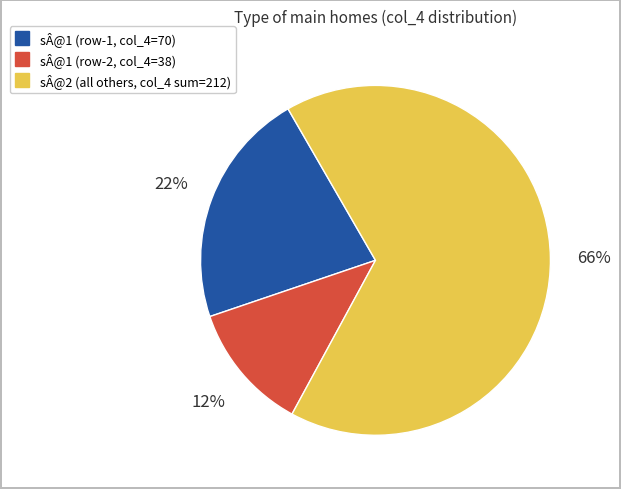

To the nearest percent, what is the average slice percentage?

33%